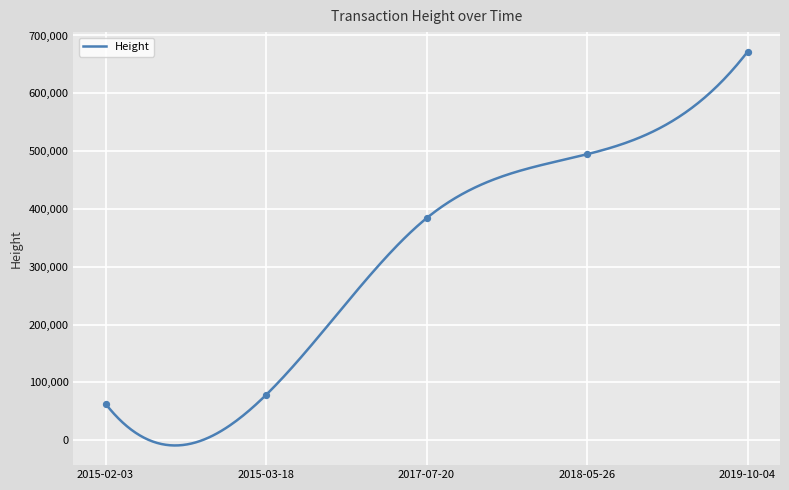

Which has a higher value, 2018-05-26 or 2015-02-03?

2018-05-26